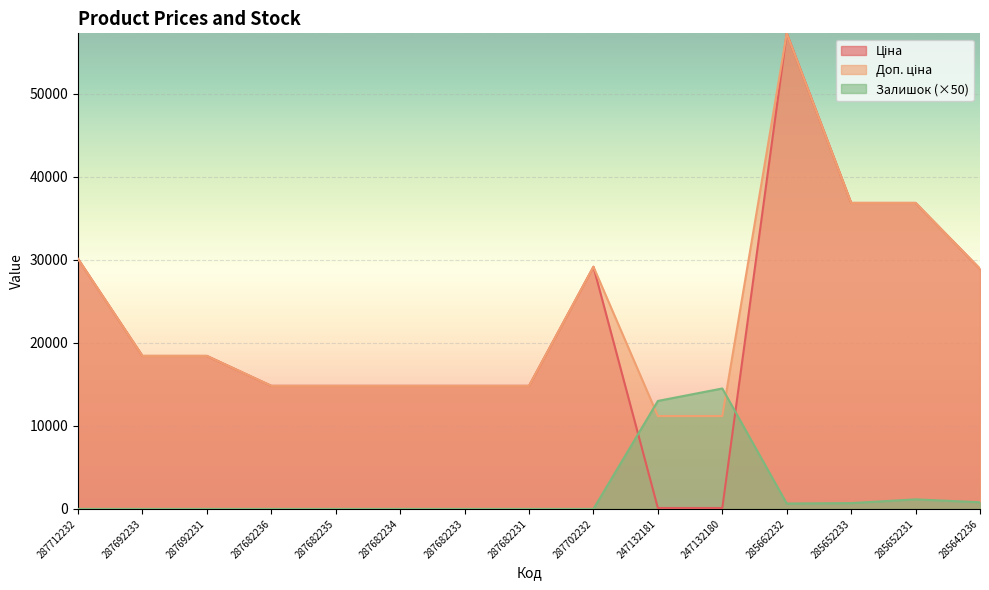

Reading left to right, extract all data points from this chart.

Ціна: 287712232=30102.8	287692233=18420.9	287692231=18420.9	287682236=14817.6	287682235=14817.6	287682234=14817.6	287682233=14817.6	287682231=14817.6	287702232=29152.3	247132181=111.8	247132180=111.8	285662232=57258.0	285652233=36841.8	285652231=36841.8	285642236=28901.7
Доп. ціна: 287712232=30102.8	287692233=18420.9	287692231=18420.9	287682236=14817.6	287682235=14817.6	287682234=14817.6	287682233=14817.6	287682231=14817.6	287702232=29152.3	247132181=11182.0	247132180=11182.0	285662232=57258.0	285652233=36841.8	285652231=36841.8	285642236=28901.7
Залишок: 287712232=0.0	287692233=0.0	287692231=0.0	287682236=0.0	287682235=0.0	287682234=0.0	287682233=0.0	287682231=0.0	287702232=0.0	247132181=13000.0	247132180=14500.0	285662232=650.0	285652233=700.0	285652231=1150.0	285642236=800.0